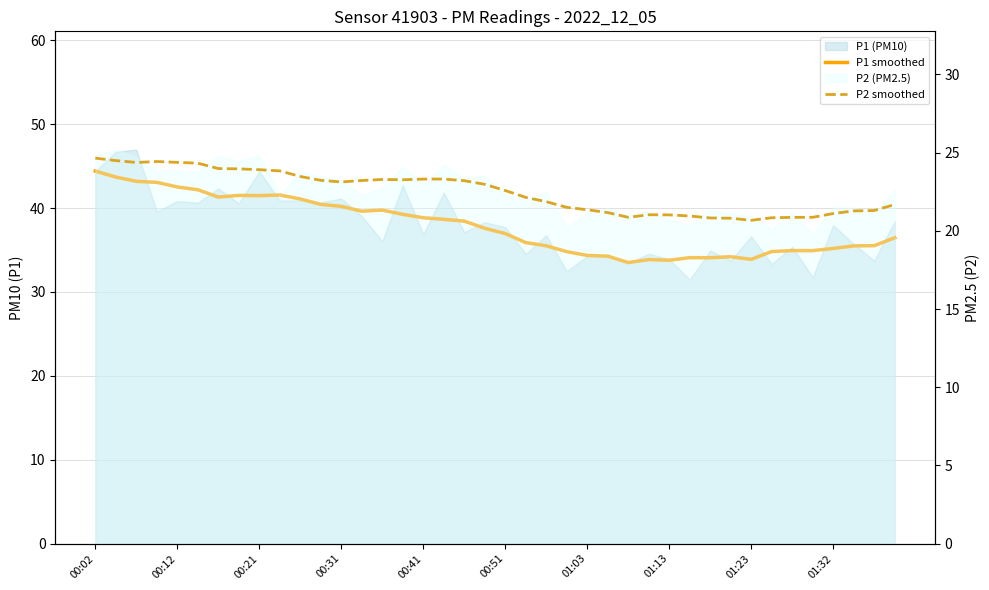

True or false: P2 smoothed and P1 smoothed cross at least once.

False